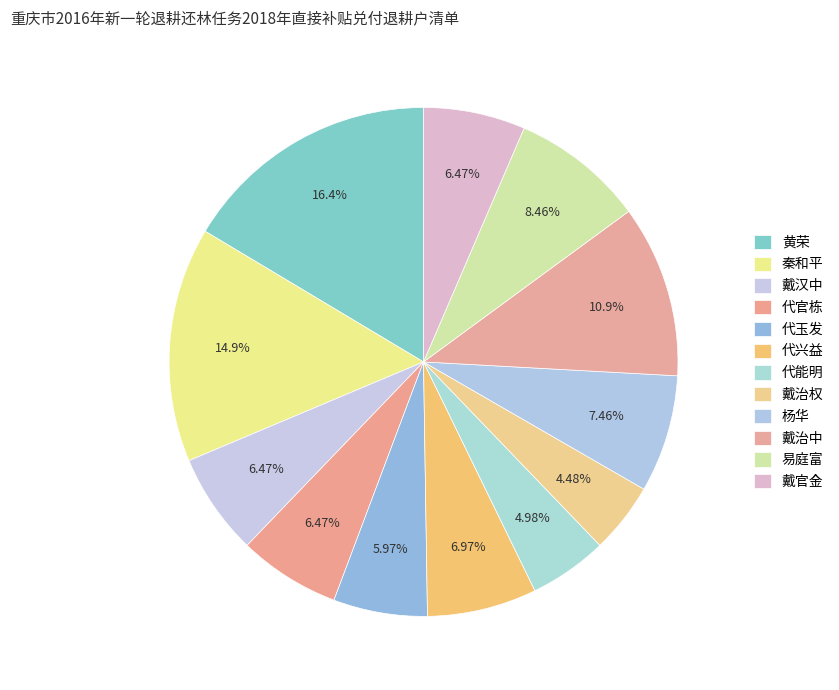

What is the smallest slice in the pie chart?

戴治权